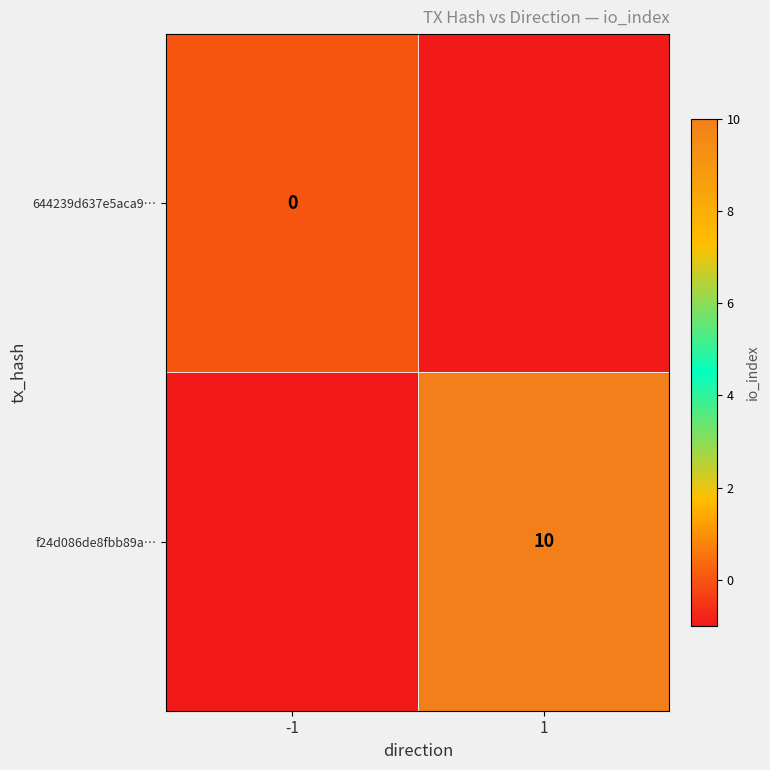

What is the smallest value displayed?

-1